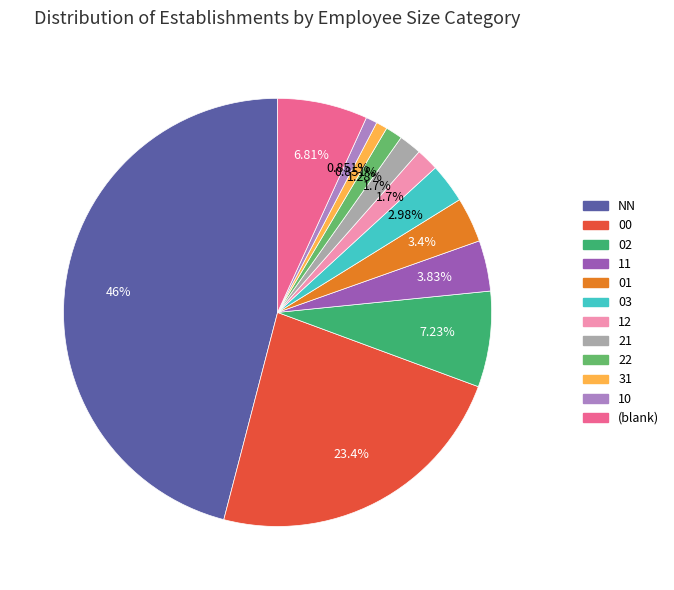

To the nearest percent, what is the difference between the largest and smallest slice percentages?

45%